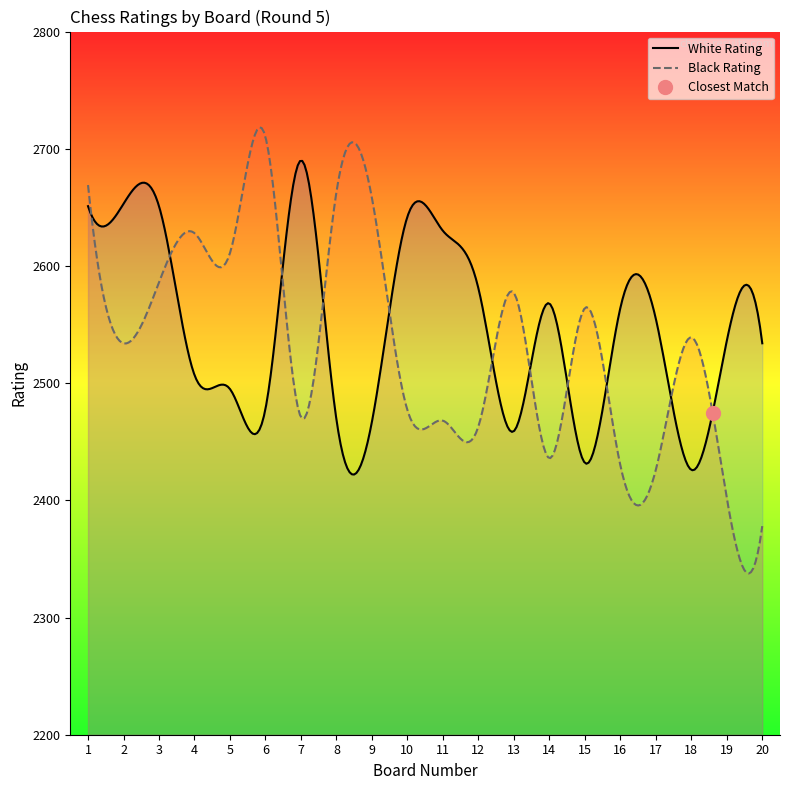

Between which two adjacent categories do White Rating and Black Rating first intersect?

1 and 2